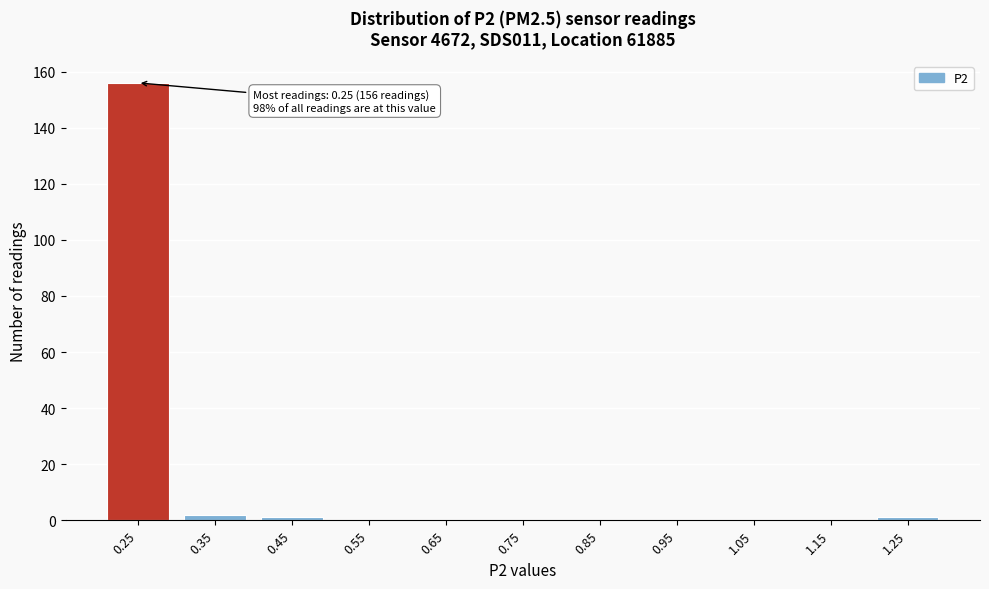

Reading left to right, list all the values displayed in this chart.

0.25=156	0.35=2	0.45=1	0.55=0	0.65=0	0.75=0	0.85=0	0.95=0	1.05=0	1.15=0	1.25=1